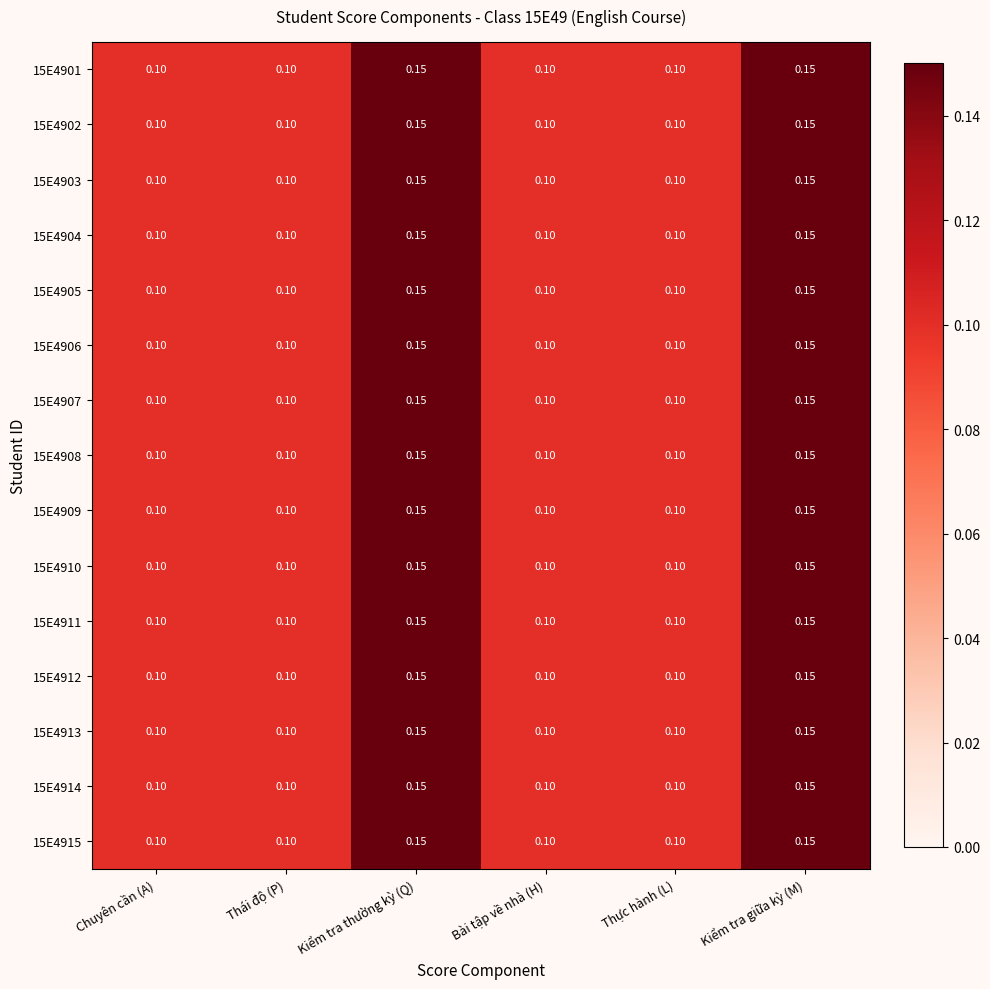

Which label corresponds to the smallest value in the chart?

Chuyên cần (A)